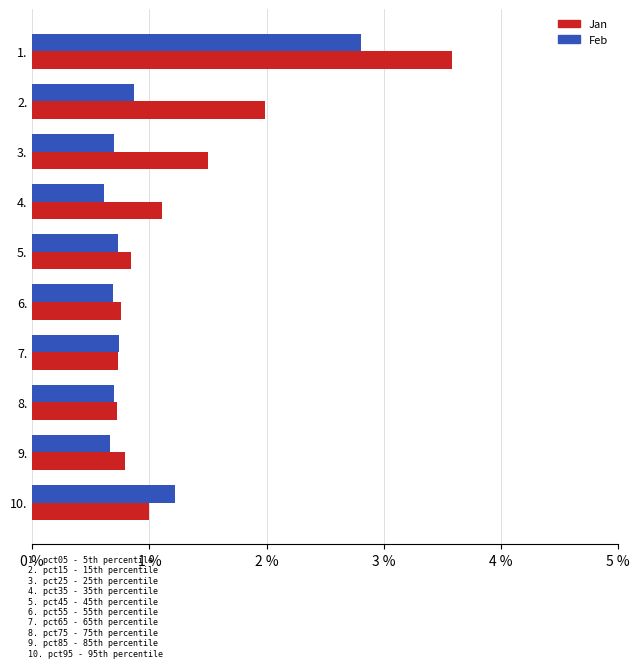

Which category has the highest value in the Feb series?

1.